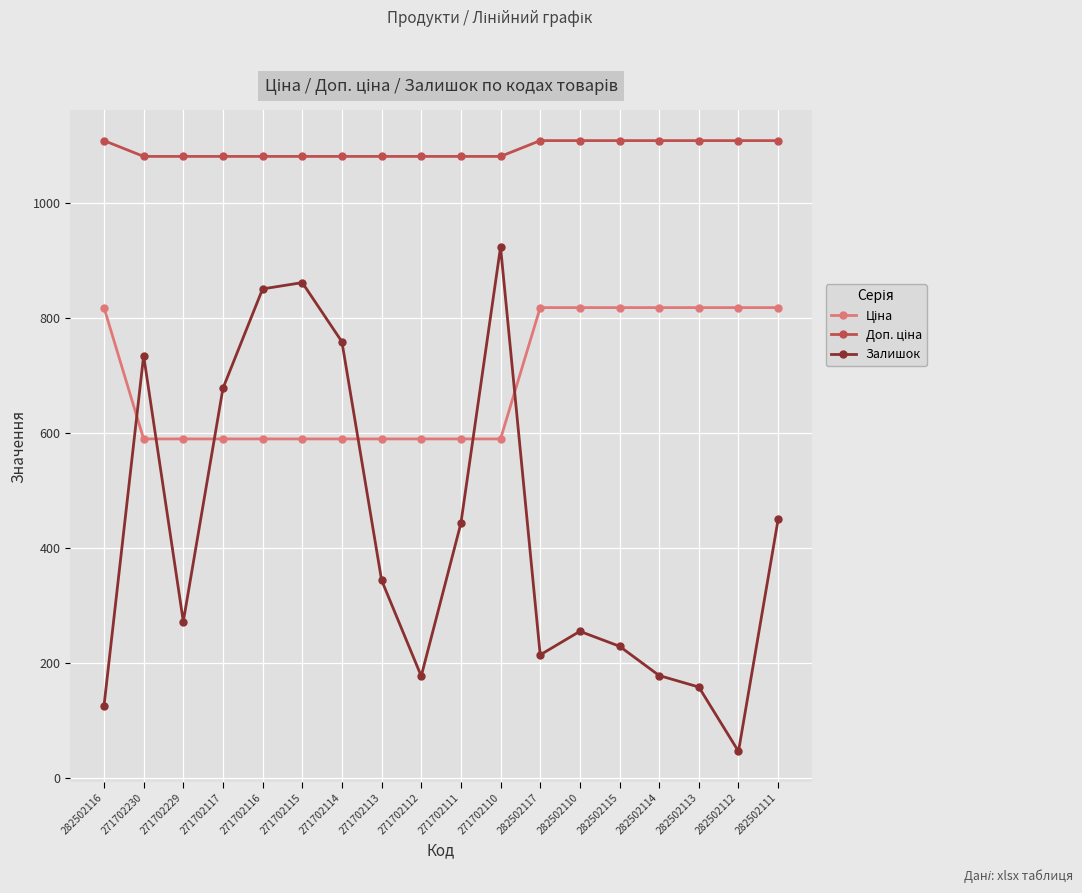

What is the total value across all series at 271702115?

2533.6